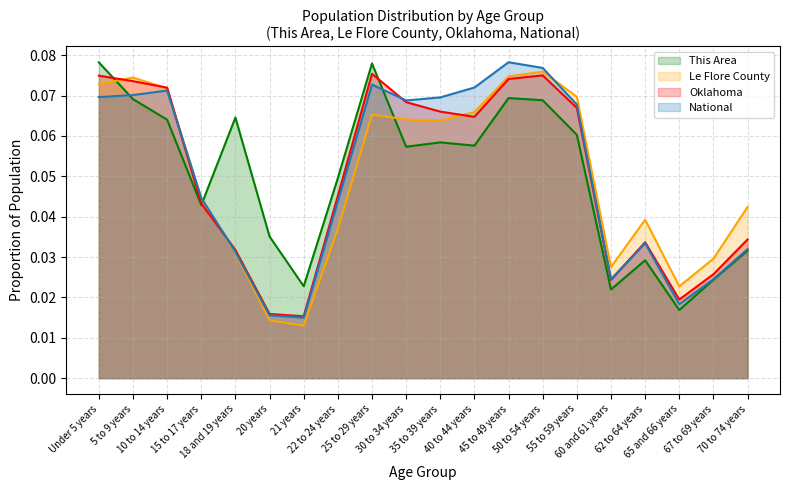

Reading left to right, what are all the values shown in this chart?

This Area: Under 5 years=0.1	5 to 9 years=0.1	10 to 14 years=0.1	15 to 17 years=0.0	18 and 19 years=0.1	20 years=0.0	21 years=0.0	22 to 24 years=0.0	25 to 29 years=0.1	30 to 34 years=0.1	35 to 39 years=0.1	40 to 44 years=0.1	45 to 49 years=0.1	50 to 54 years=0.1	55 to 59 years=0.1	60 and 61 years=0.0	62 to 64 years=0.0	65 and 66 years=0.0	67 to 69 years=0.0	70 to 74 years=0.0
Le Flore County: Under 5 years=0.1	5 to 9 years=0.1	10 to 14 years=0.1	15 to 17 years=0.0	18 and 19 years=0.0	20 years=0.0	21 years=0.0	22 to 24 years=0.0	25 to 29 years=0.1	30 to 34 years=0.1	35 to 39 years=0.1	40 to 44 years=0.1	45 to 49 years=0.1	50 to 54 years=0.1	55 to 59 years=0.1	60 and 61 years=0.0	62 to 64 years=0.0	65 and 66 years=0.0	67 to 69 years=0.0	70 to 74 years=0.0
Oklahoma: Under 5 years=0.1	5 to 9 years=0.1	10 to 14 years=0.1	15 to 17 years=0.0	18 and 19 years=0.0	20 years=0.0	21 years=0.0	22 to 24 years=0.0	25 to 29 years=0.1	30 to 34 years=0.1	35 to 39 years=0.1	40 to 44 years=0.1	45 to 49 years=0.1	50 to 54 years=0.1	55 to 59 years=0.1	60 and 61 years=0.0	62 to 64 years=0.0	65 and 66 years=0.0	67 to 69 years=0.0	70 to 74 years=0.0
National: Under 5 years=0.1	5 to 9 years=0.1	10 to 14 years=0.1	15 to 17 years=0.0	18 and 19 years=0.0	20 years=0.0	21 years=0.0	22 to 24 years=0.0	25 to 29 years=0.1	30 to 34 years=0.1	35 to 39 years=0.1	40 to 44 years=0.1	45 to 49 years=0.1	50 to 54 years=0.1	55 to 59 years=0.1	60 and 61 years=0.0	62 to 64 years=0.0	65 and 66 years=0.0	67 to 69 years=0.0	70 to 74 years=0.0